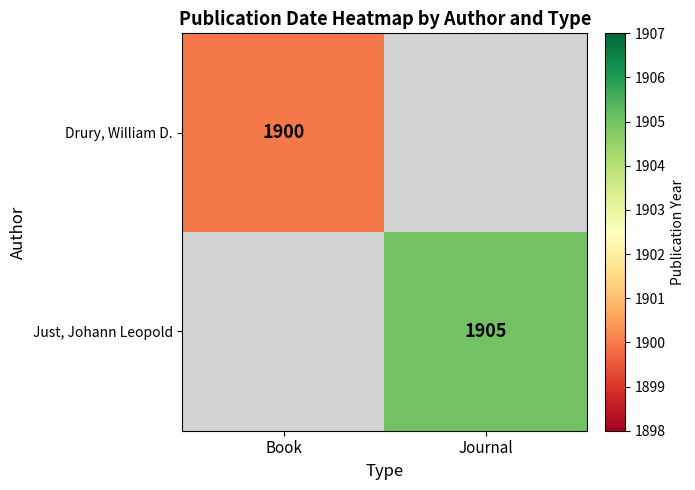

The value of Just, Johann Leopold at Journal is 1905. True or false?

True